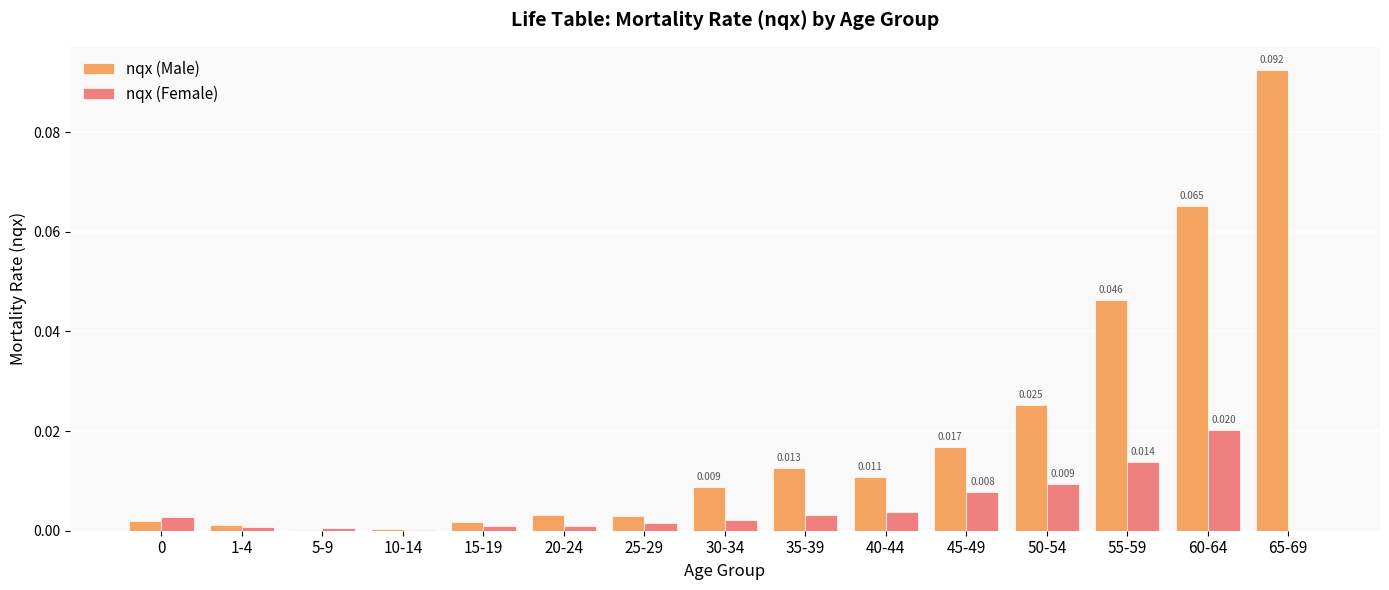

How many data points does each series have?

15